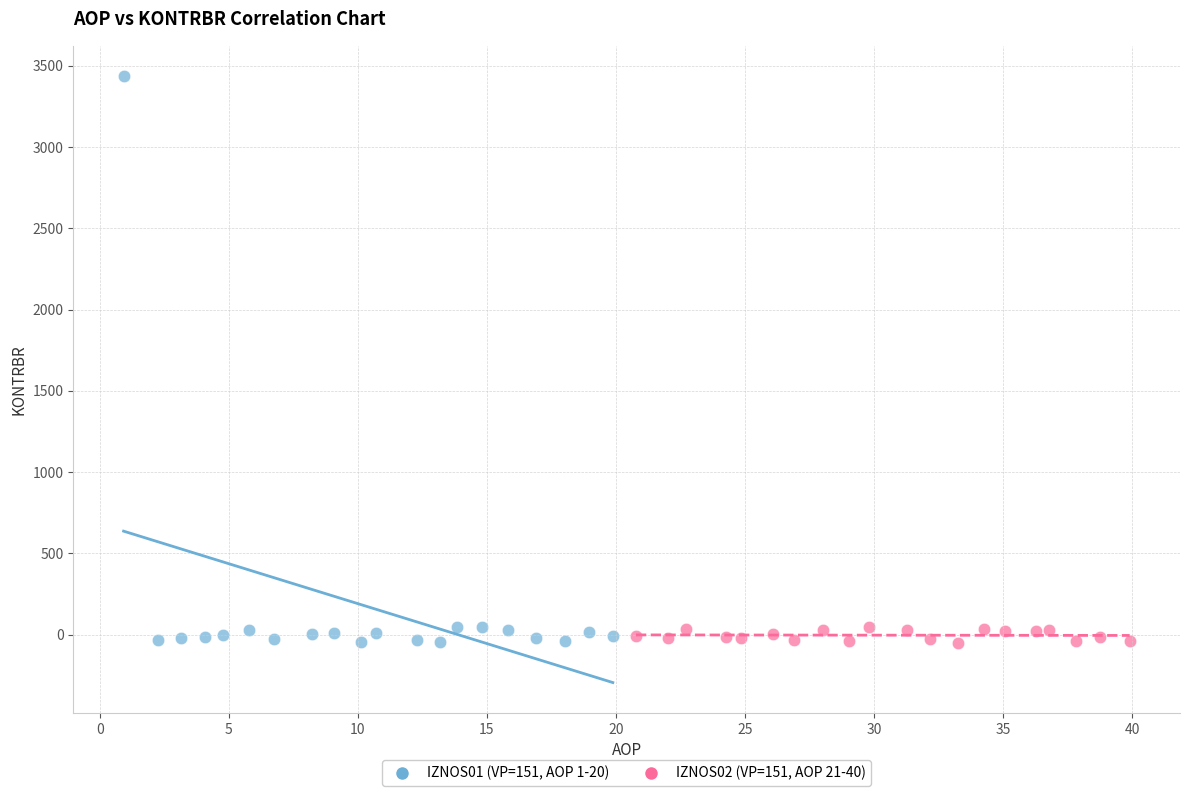

Which series contains the highest Y value?

IZNOS01 (VP=151, AOP 1-20)